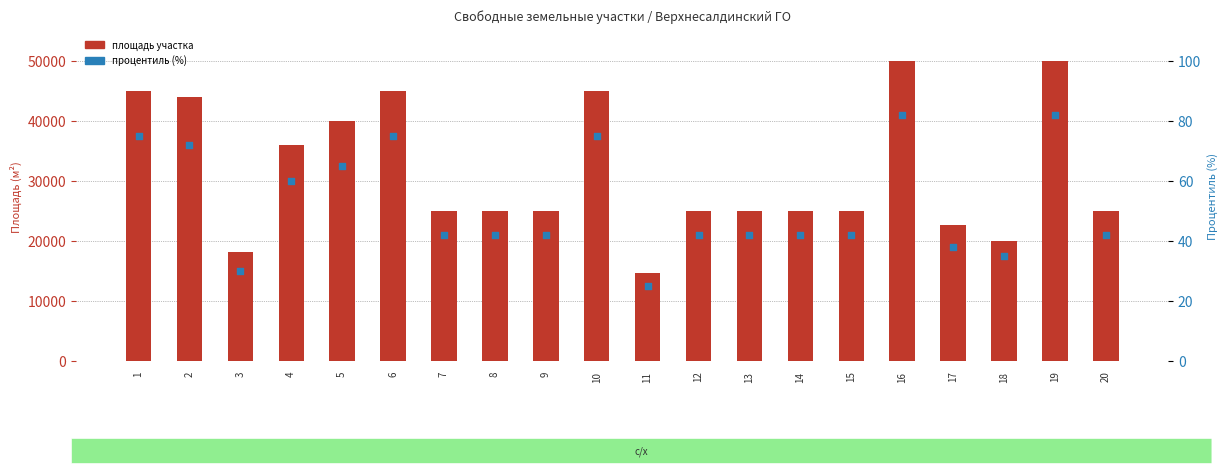

Which series reaches the maximum Y coordinate?

площадь участка